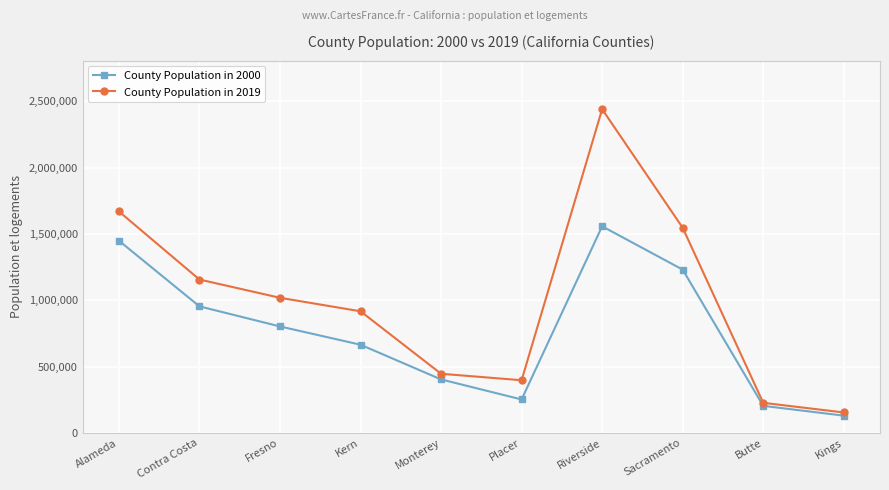

Which series changed the most between Sacramento and Kings?

County Population in 2019